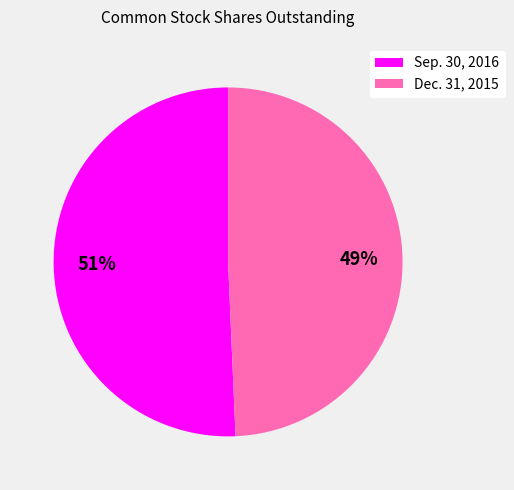

Combined, do Sep. 30, 2016 and Dec. 31, 2015 account for over 50%?

Yes